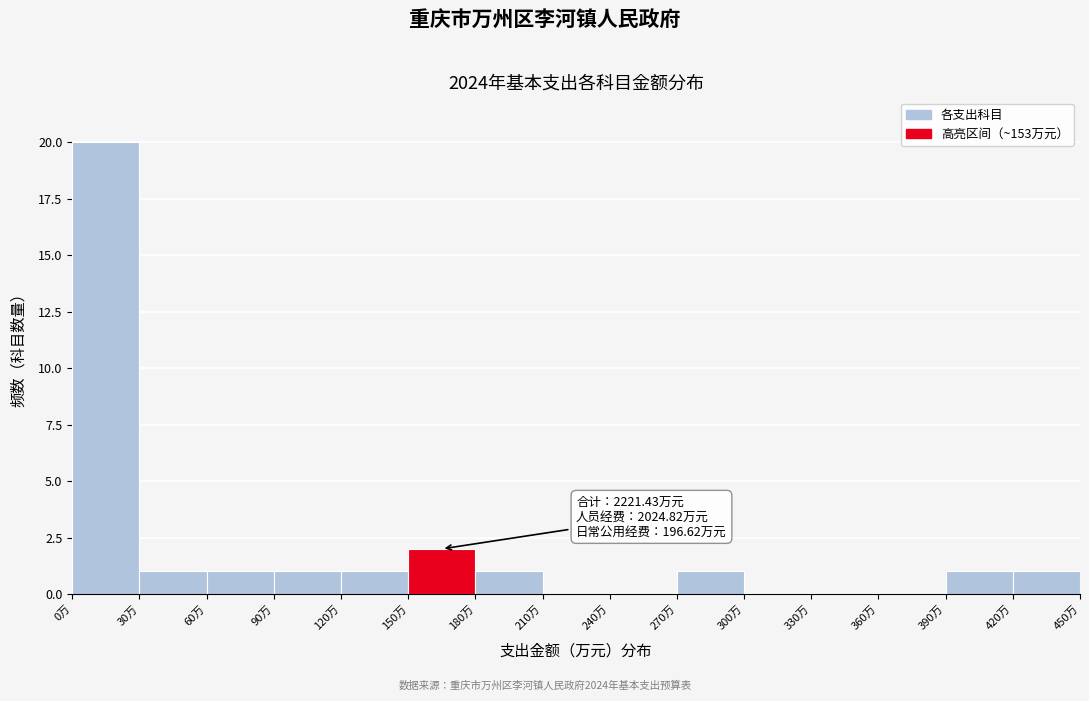

Over which range of the x-axis is the bar tallest?

0 to 30